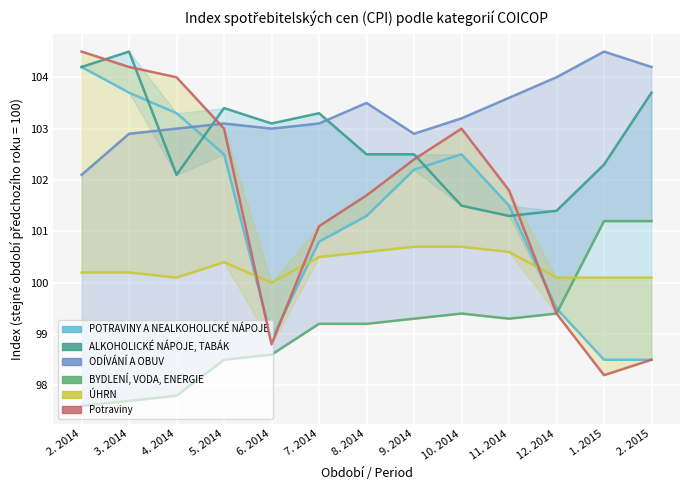

Between 2. 2015 and 1. 2015, which is larger?

2. 2015